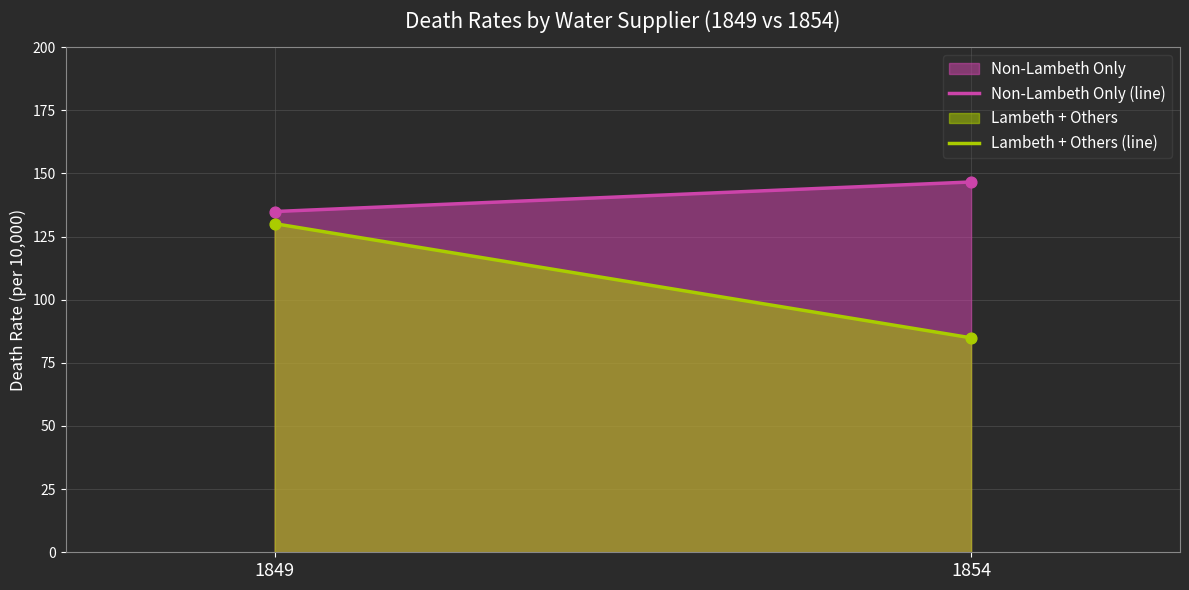

What is the total value across all series at 1849?

265.0